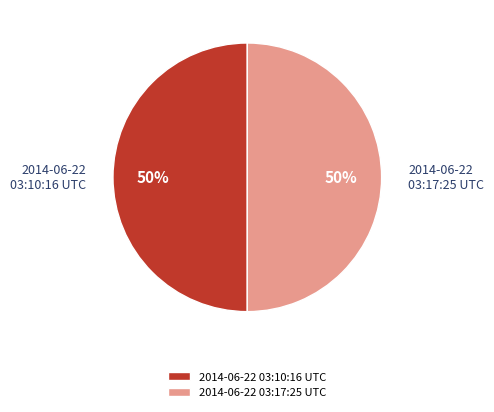

Combined, do 2014-06-22 03:10:16 UTC and 2014-06-22 03:17:25 UTC account for over 50%?

Yes